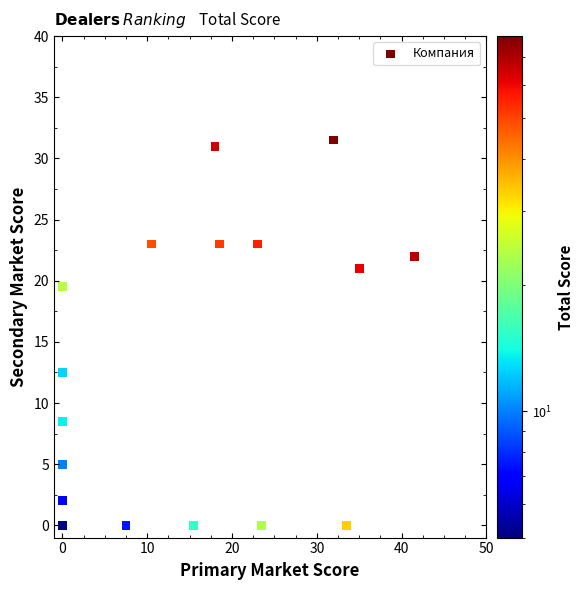

What Y value in the scatter plot is closest to 15?

12.5